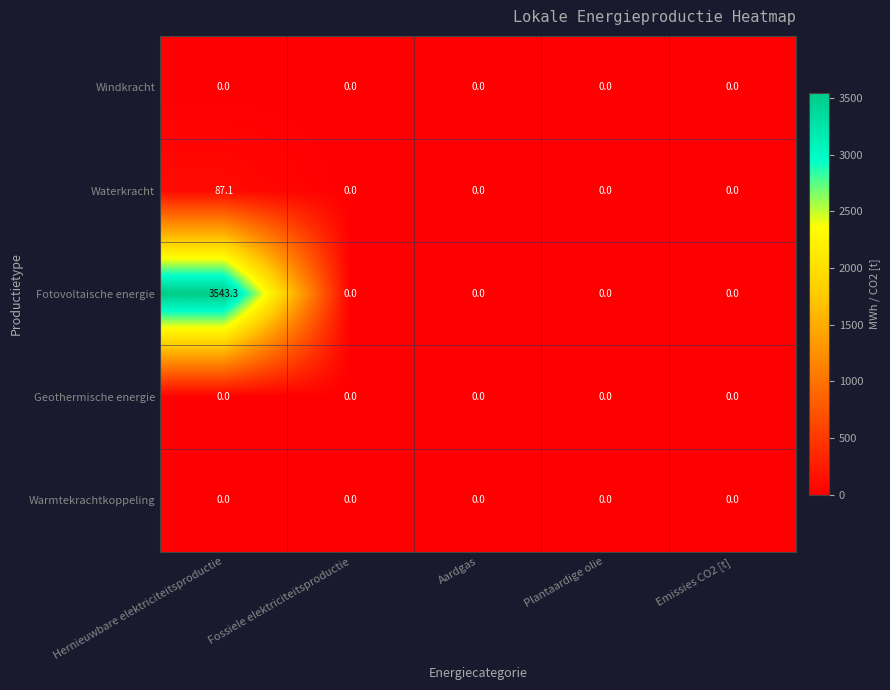

How many categories are shown in the chart?

5